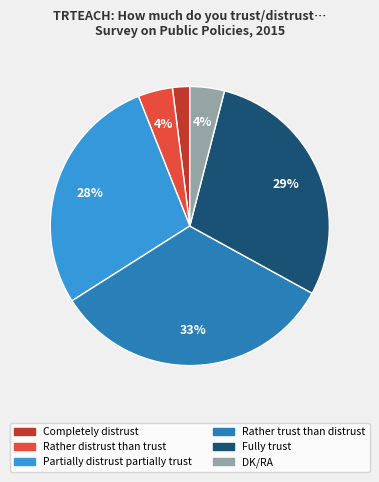

True or false: Partially distrust partially trust accounts for 38% of the total.

False